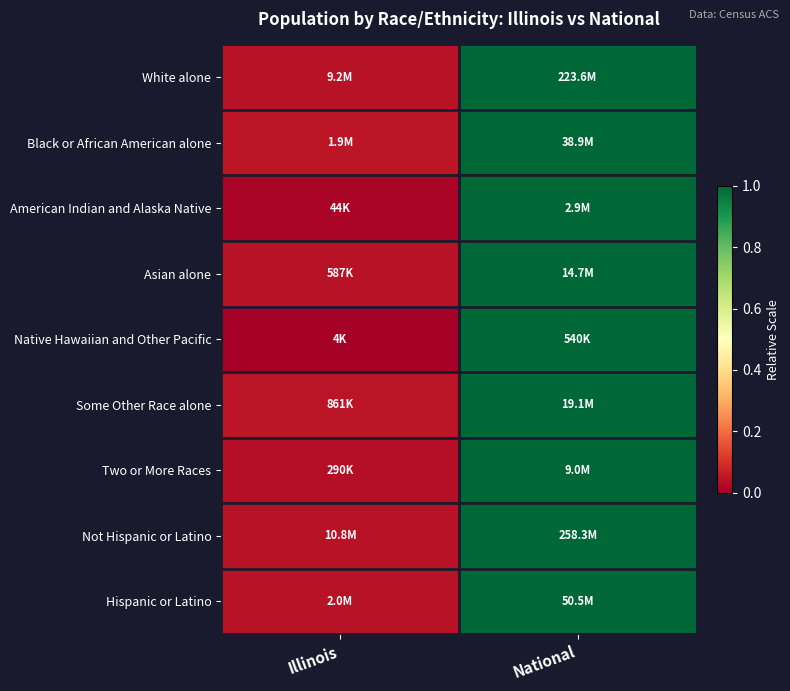

Which category has the highest value across all series?

National